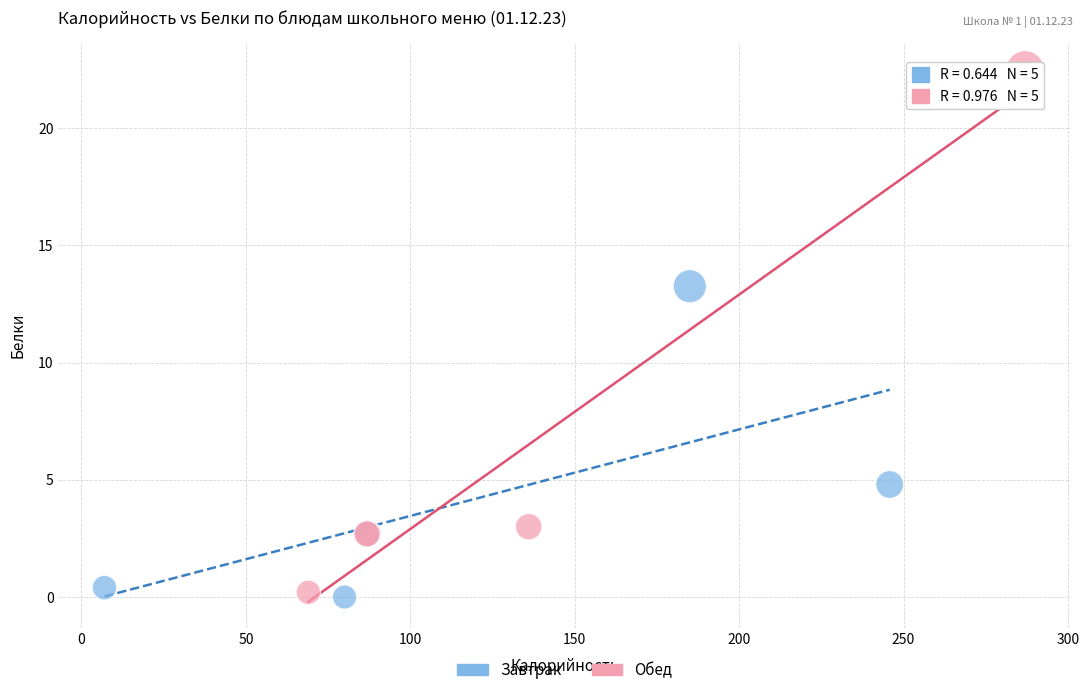

What are all the series names shown in the legend?

Завтрак, Обед